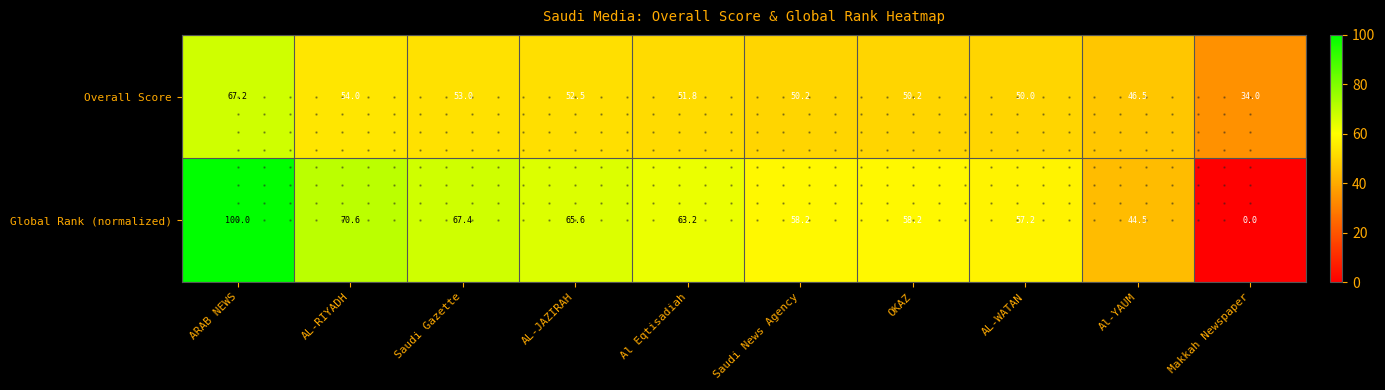

Which series has the largest total across all categories?

Global Rank (normalized)